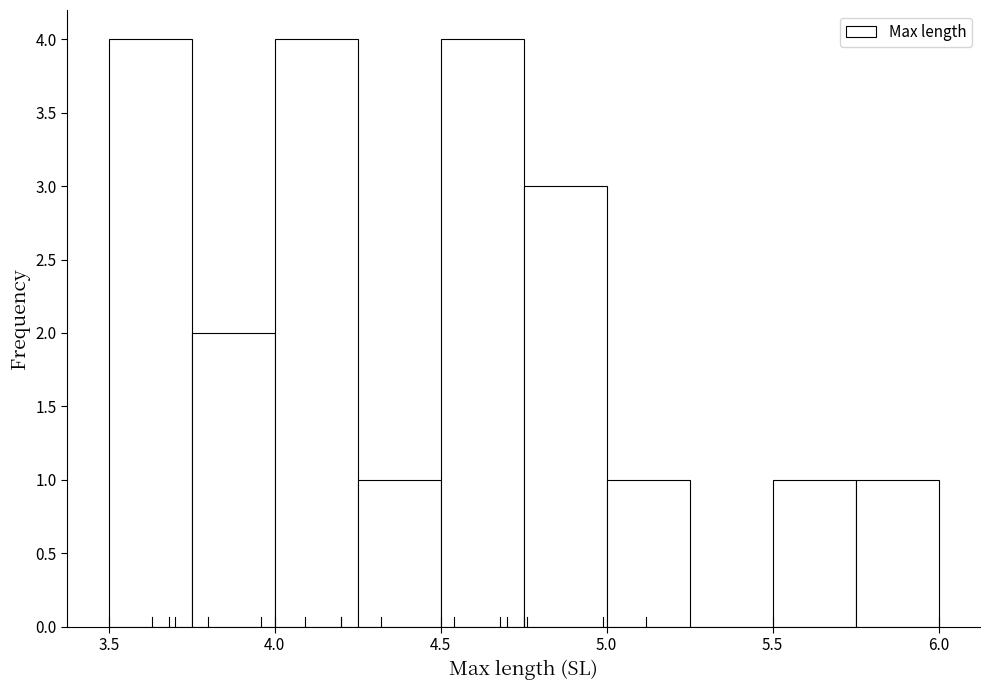

Reading left to right, transcribe this chart: for each bar, give the range it covers on the x-axis and its height. The values are not printed on the chart, so give them approximately, as read against the axis.

3.50 to 3.75: 4
3.75 to 4.00: 2
4.00 to 4.25: 4
4.25 to 4.50: 1
4.50 to 4.75: 4
4.75 to 5.00: 3
5.00 to 5.25: 1
5.25 to 5.50: 0
5.50 to 5.75: 1
5.75 to 6.00: 1